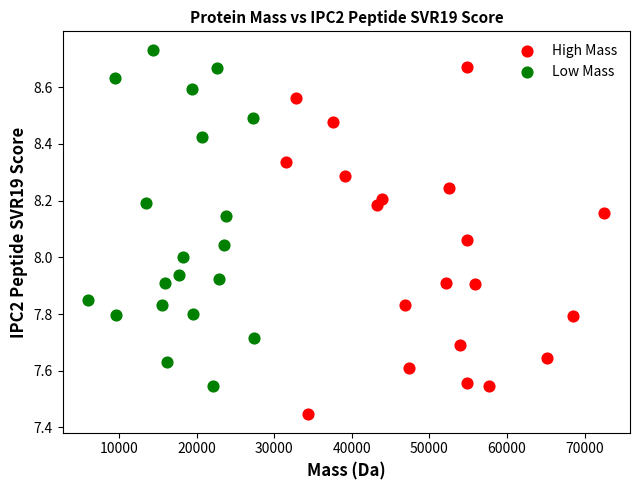

Which series reaches the minimum Y coordinate?

High Mass